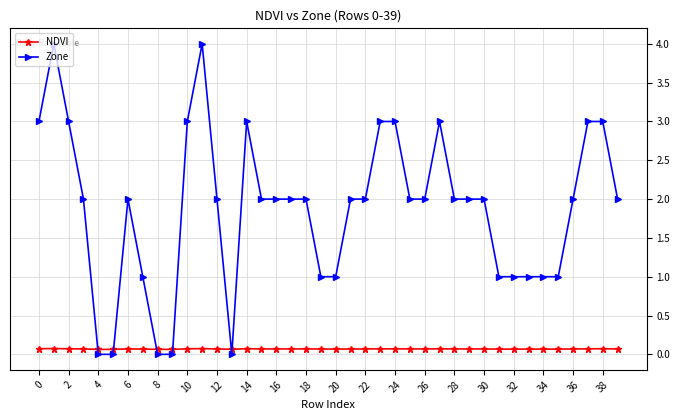

True or false: NDVI and Zone cross at least once.

True